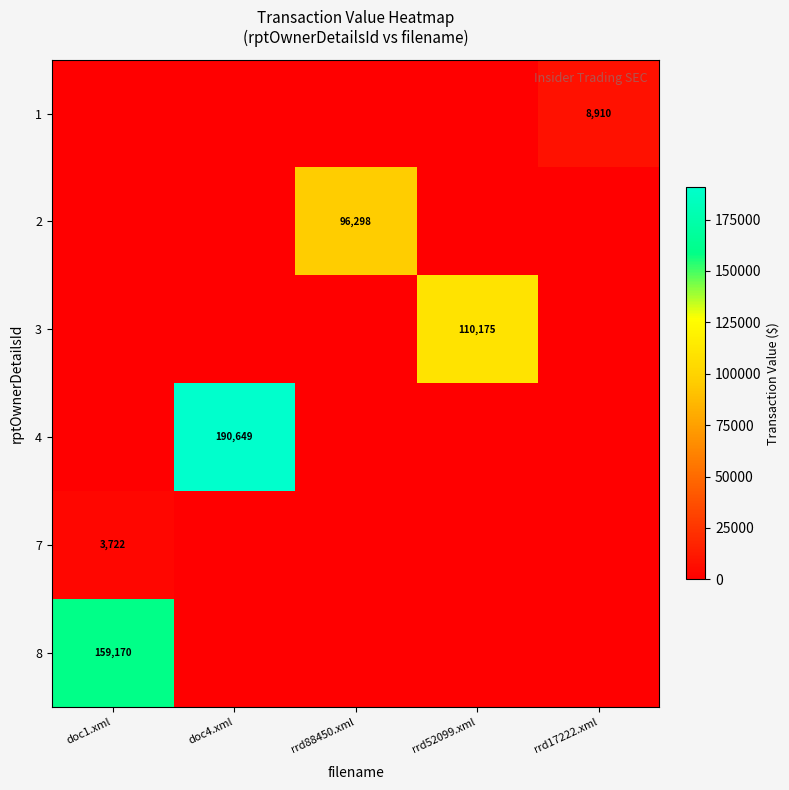

The 7 series shows 3722 at doc1.xml. True or false?

True